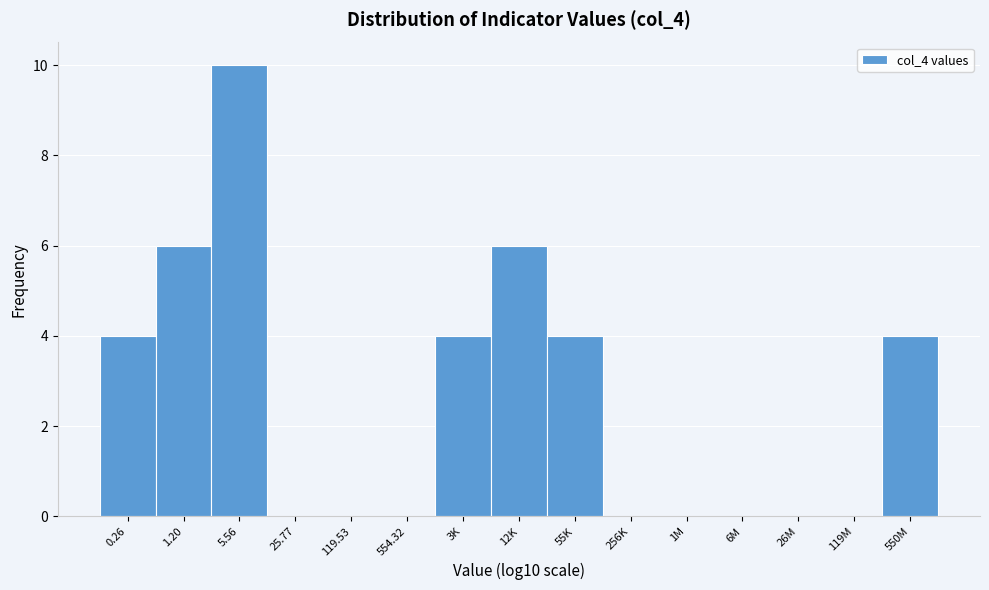

Reading left to right, list all the values displayed in this chart.

0.26=4	1.20=6	5.56=10	25.77=0	119.53=0	554.32=0	3K=4	12K=6	55K=4	256K=0	1M=0	6M=0	26M=0	119M=0	550M=4